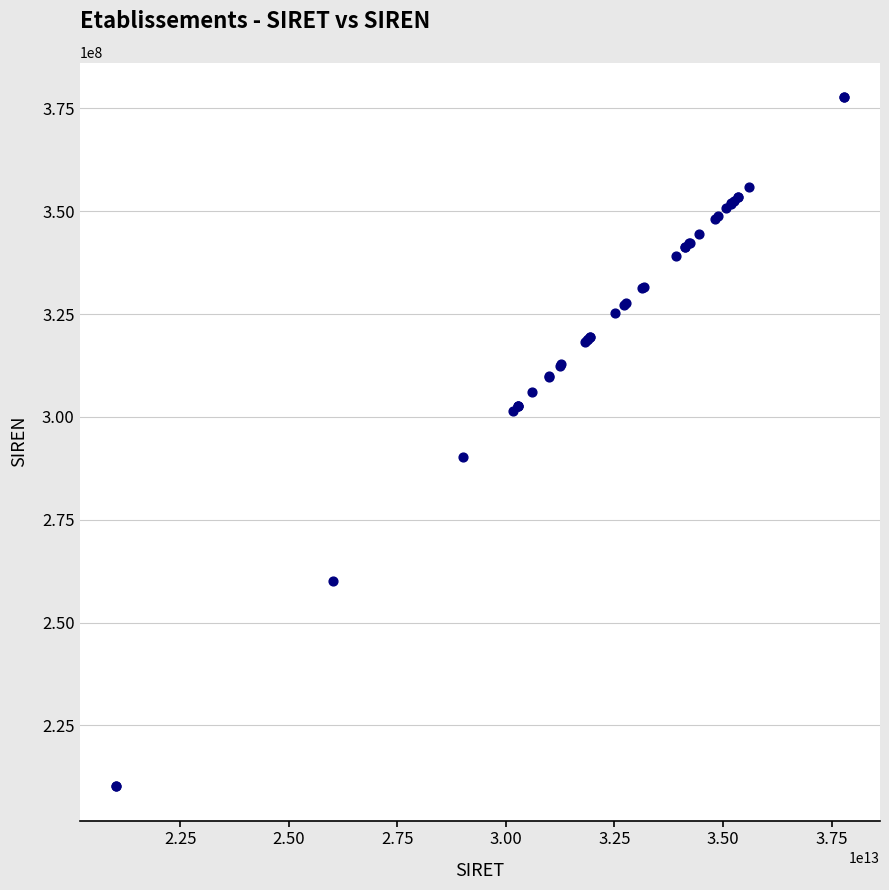

What Y value in the scatter plot is closest to 293982516?

290200716